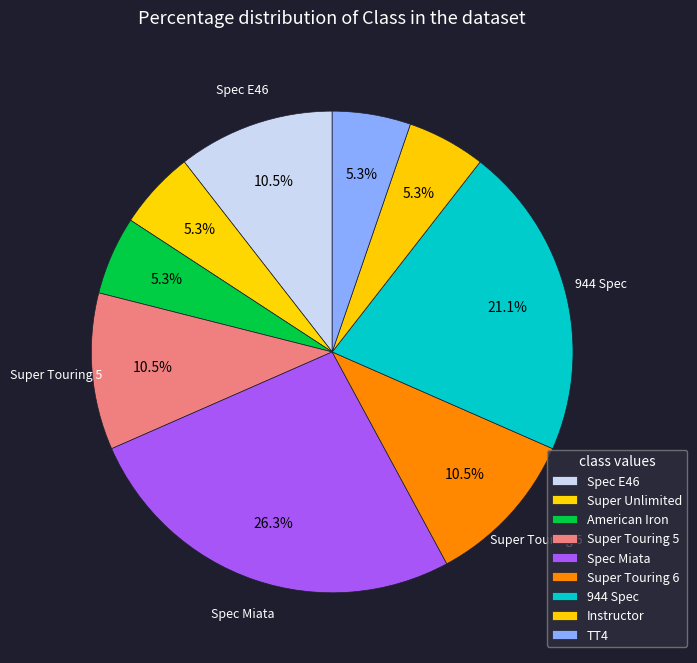

To the nearest percent, what percentage of the pie is Super Unlimited?

5%